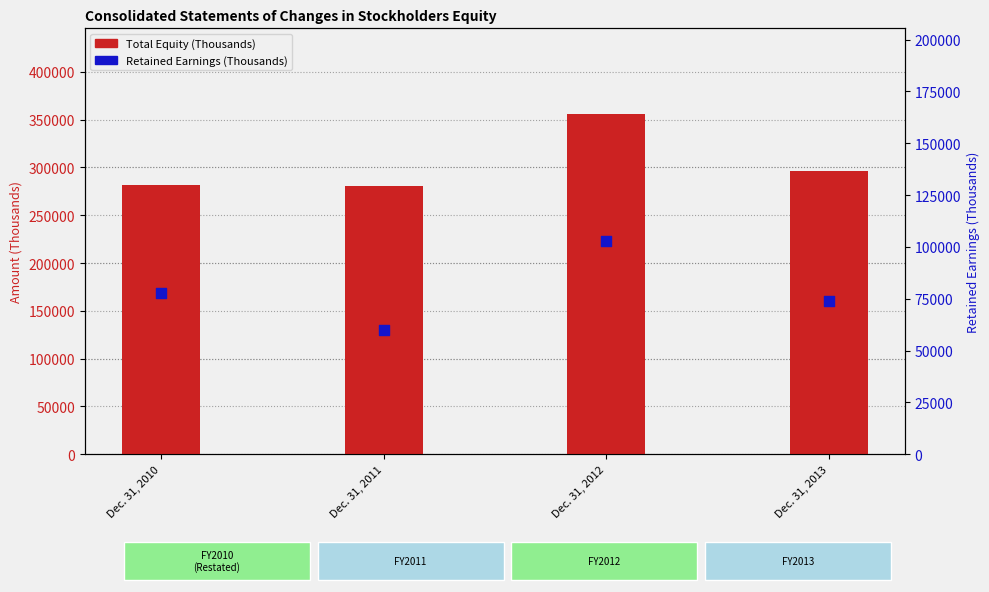

Which series reaches the maximum Y coordinate?

Total Equity